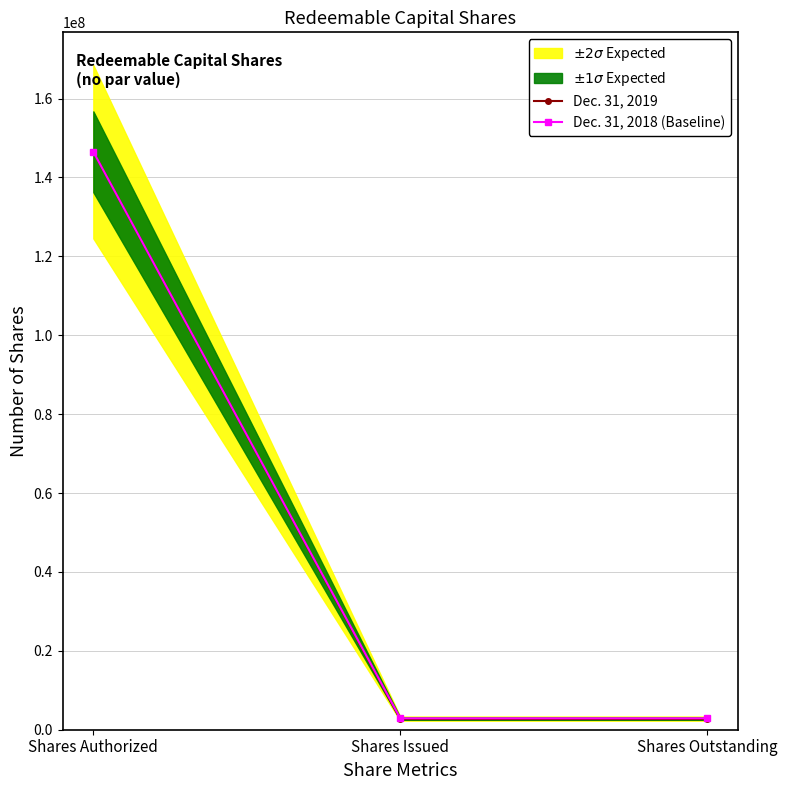

What position from the right is Shares Outstanding?

1